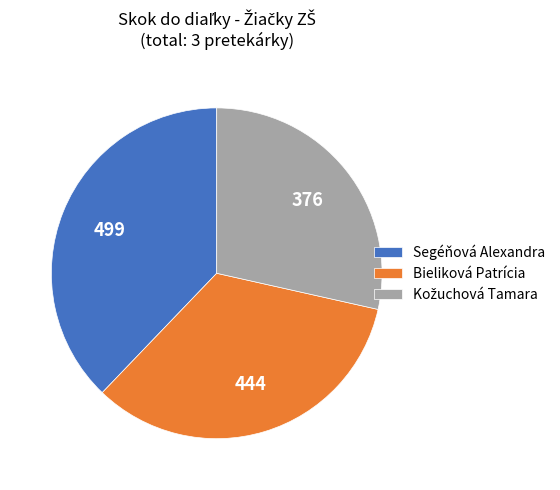

How many segments does this pie chart have?

3